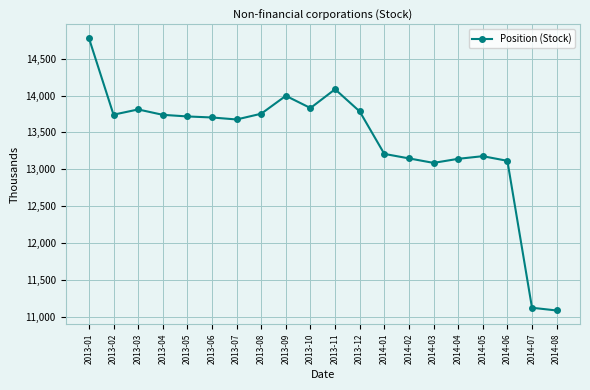

True or false: there are more than 2 points higher than both neighbors.

True